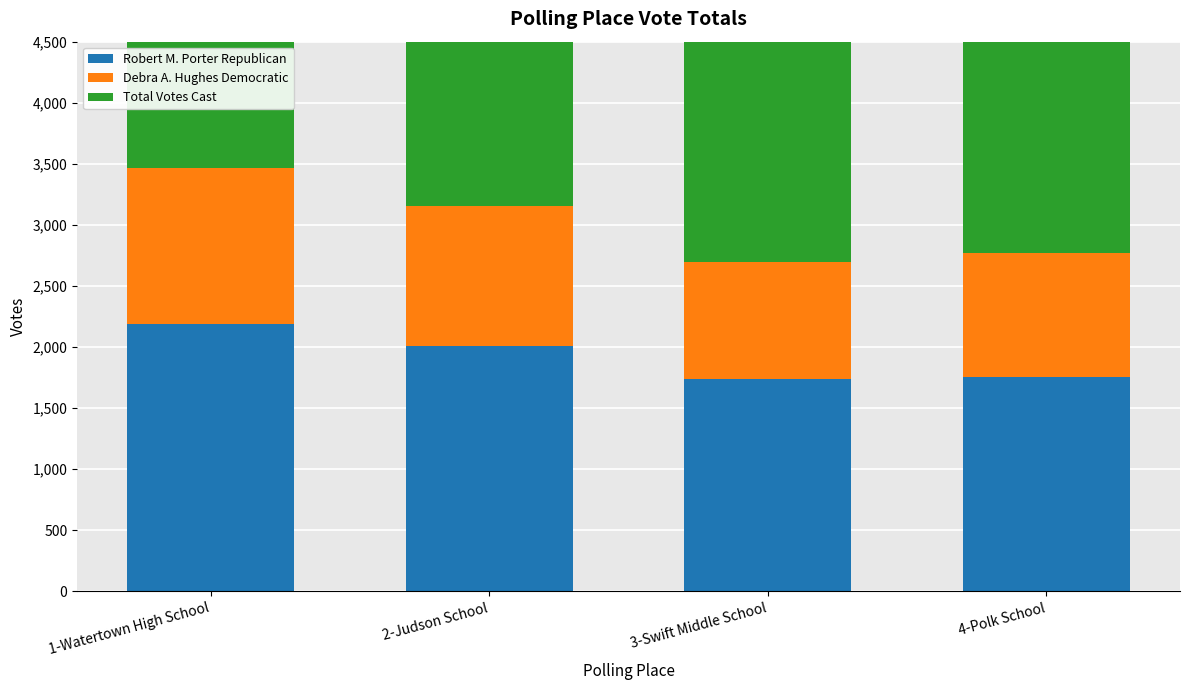

What is the minimum value shown in the chart?

961